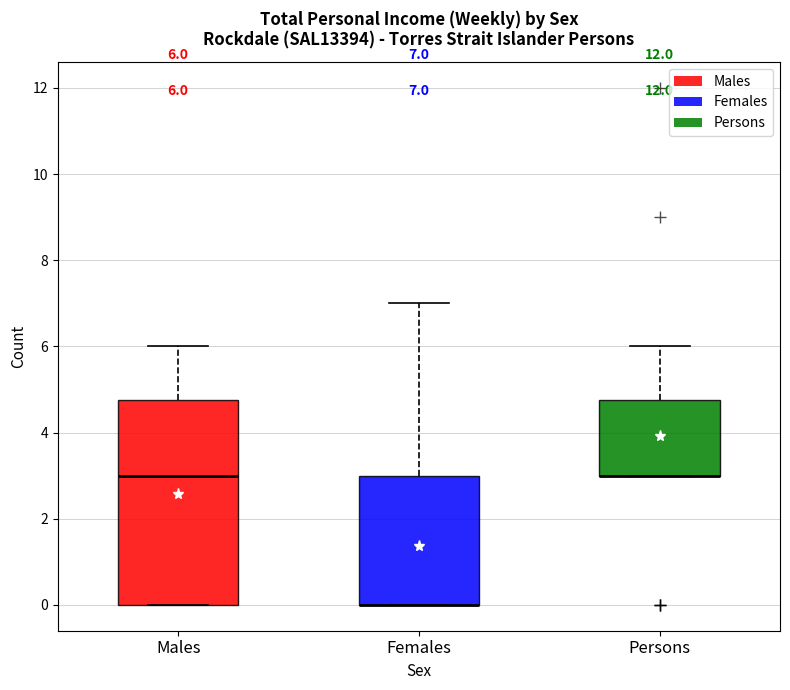

Which box is the tallest, from its lower edge to its upper edge?

Males